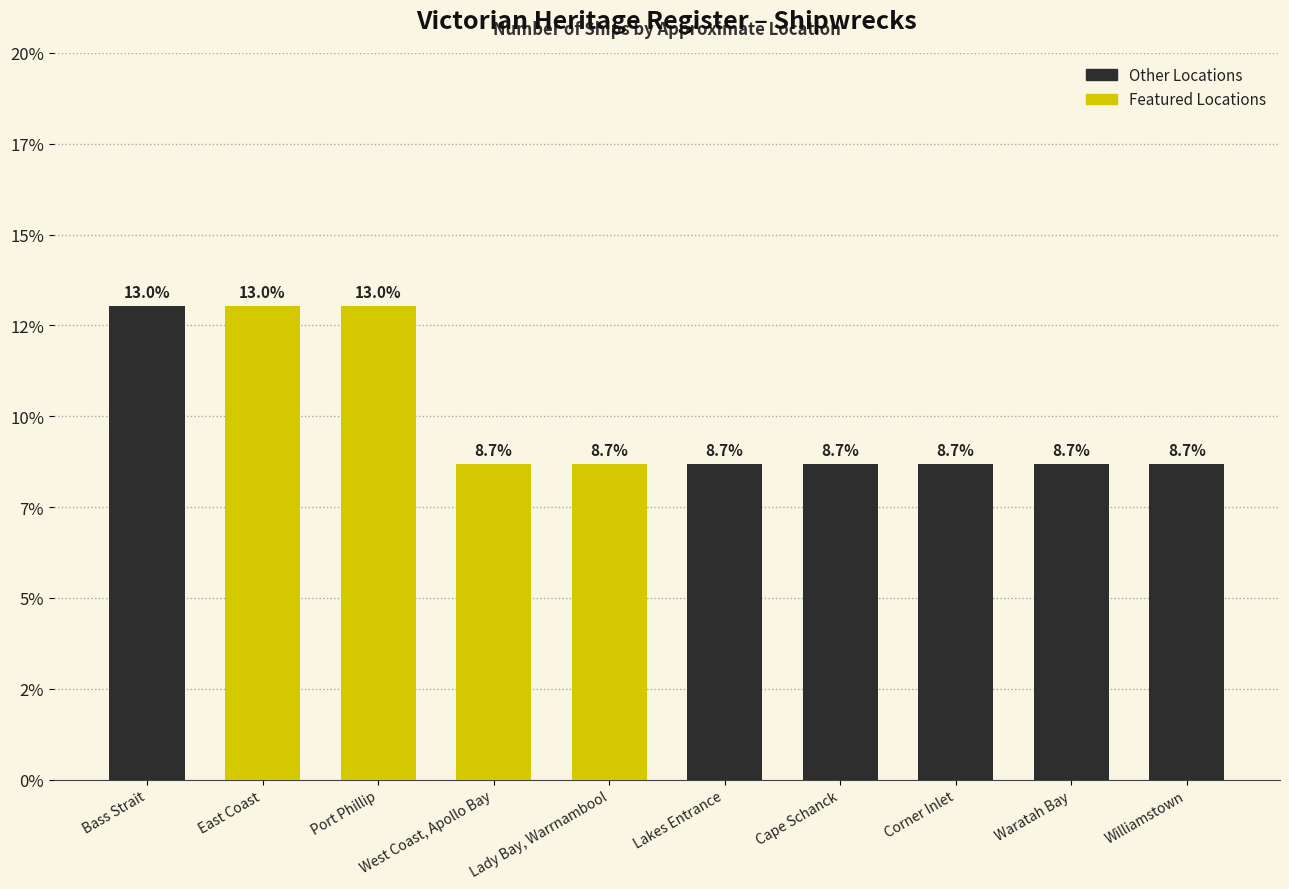

What is the average value?

10.0